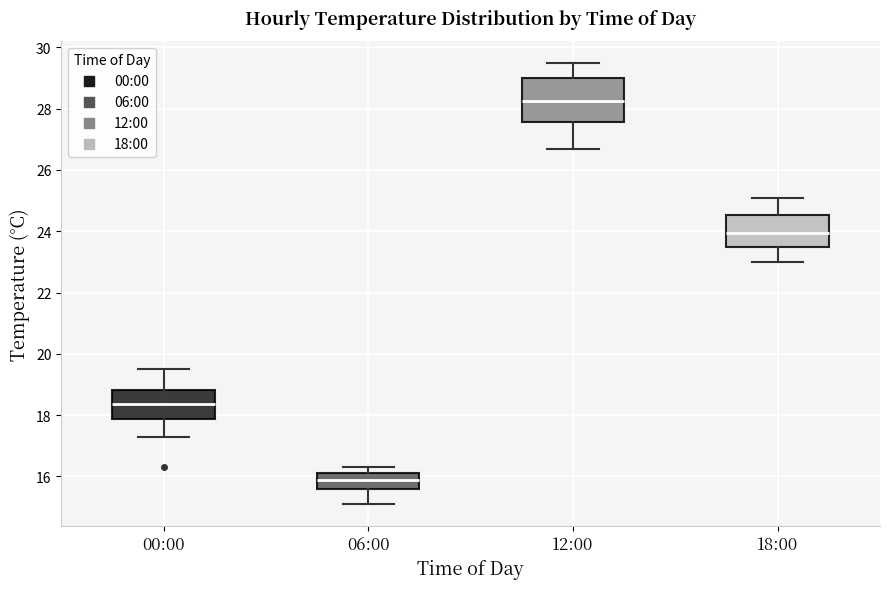

Reading left to right, read every box against the y-axis: the position of its median line, the range the box covers, and the ends of its whiskers. The values are not printed on the chart, so give them approximately, as read against the axis.

00:00: median 18.4, box 17.8 to 18.8, whiskers 17.4 to 19.6
06:00: median 16.0, box 15.6 to 16.2, whiskers 15.2 to 16.4
12:00: median 28.2, box 27.6 to 29.0, whiskers 26.8 to 29.6
18:00: median 24.0, box 23.6 to 24.6, whiskers 23.0 to 25.2